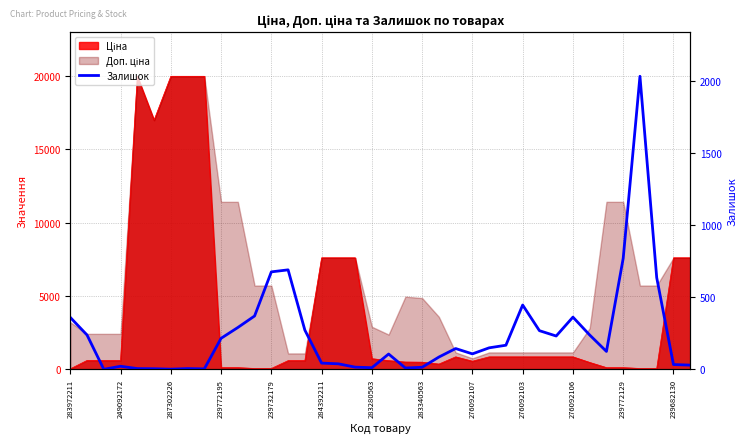

The chart shows a value of 5 at 276092107. True or false?

False